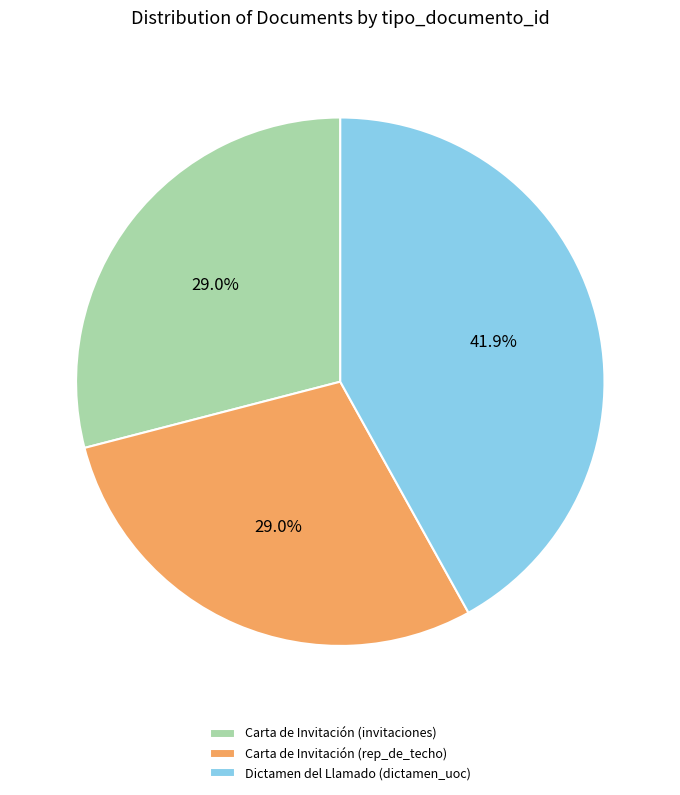

Does Carta de Invitación (invitaciones) represent more than half of the total?

No